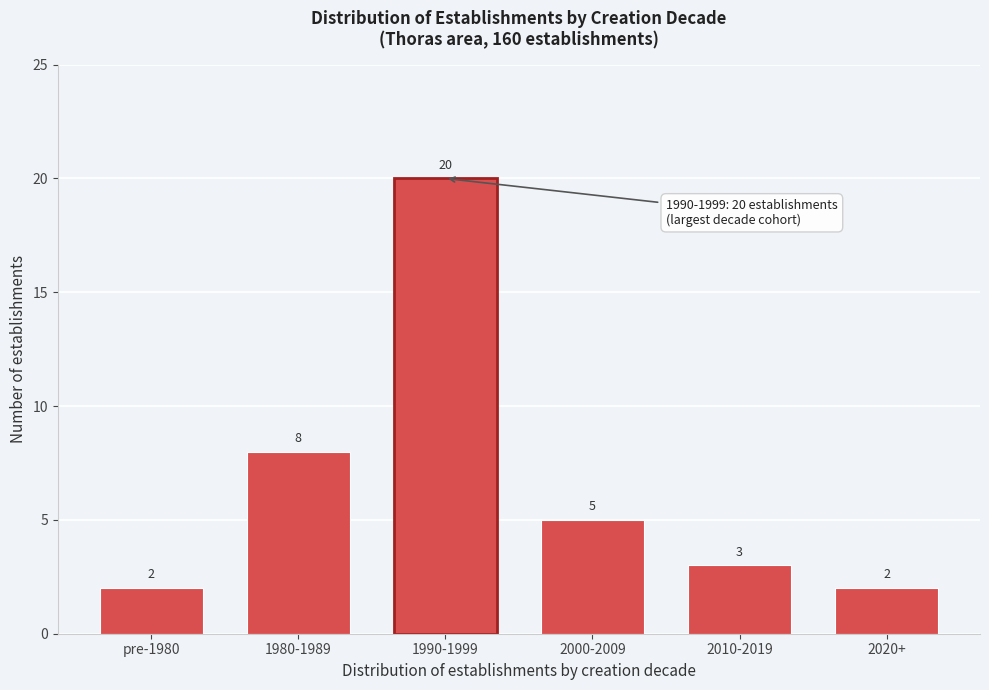

Reading right to left, transcribe all the data shown in this chart.

2020+=2	2010-2019=3	2000-2009=5	1990-1999=20	1980-1989=8	pre-1980=2